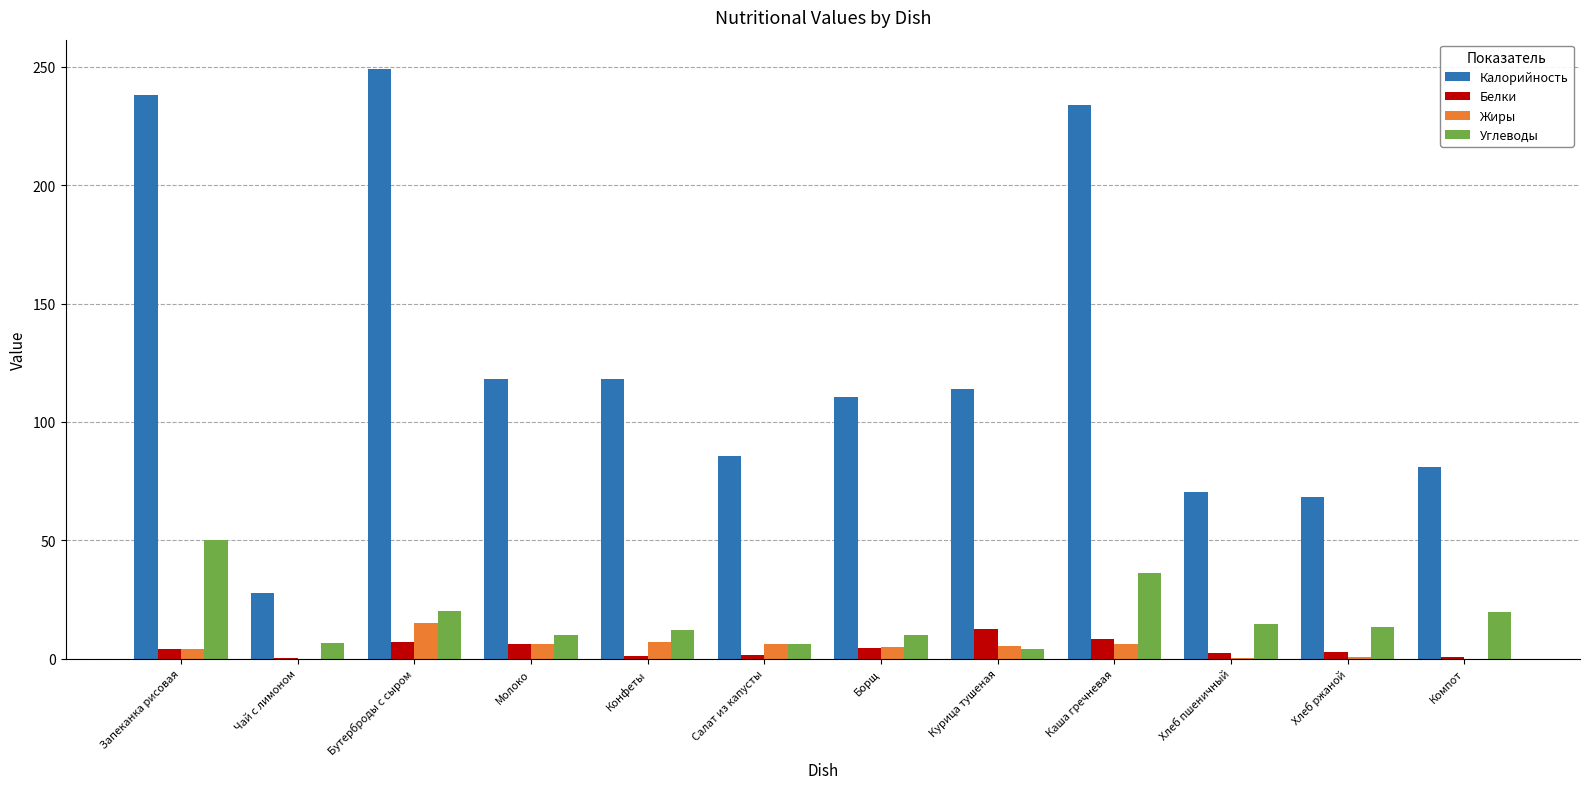

What is the maximum value shown in the chart?

249.0